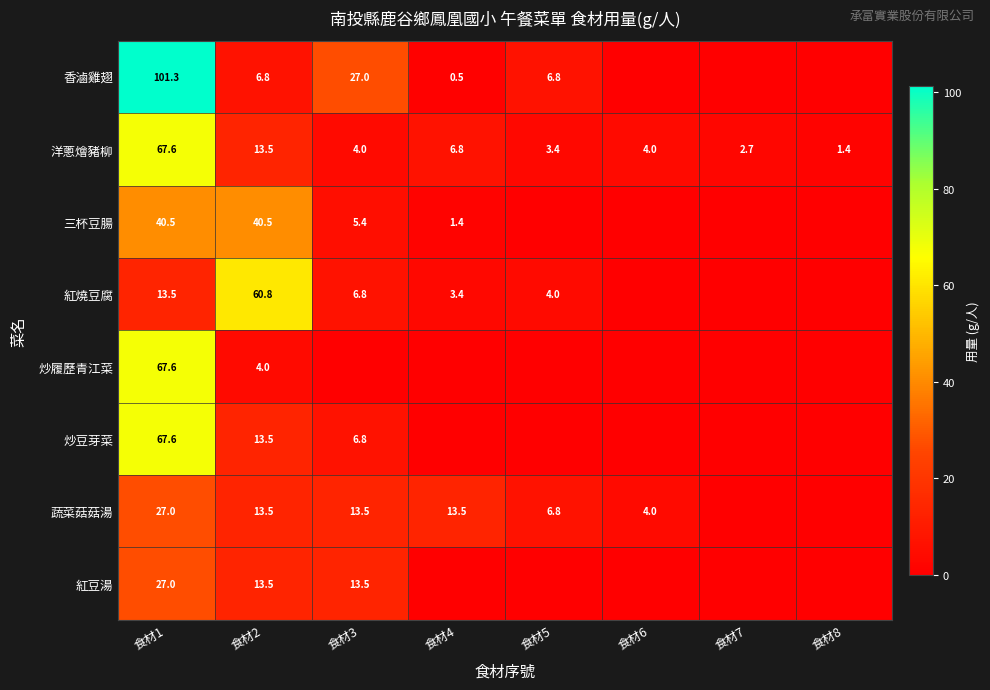

What is the sum of the 香滷雞翅 values at 食材1 and 食材4?

101.8